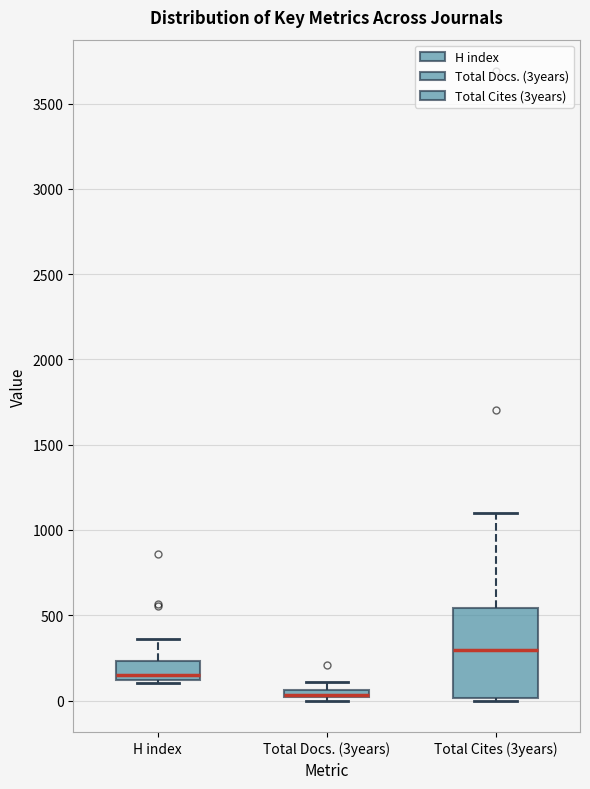

Where does the median line of the box for Total Cites (3years) sit on the y-axis? The values are not printed on the chart, so give them approximately, as read against the axis.

300